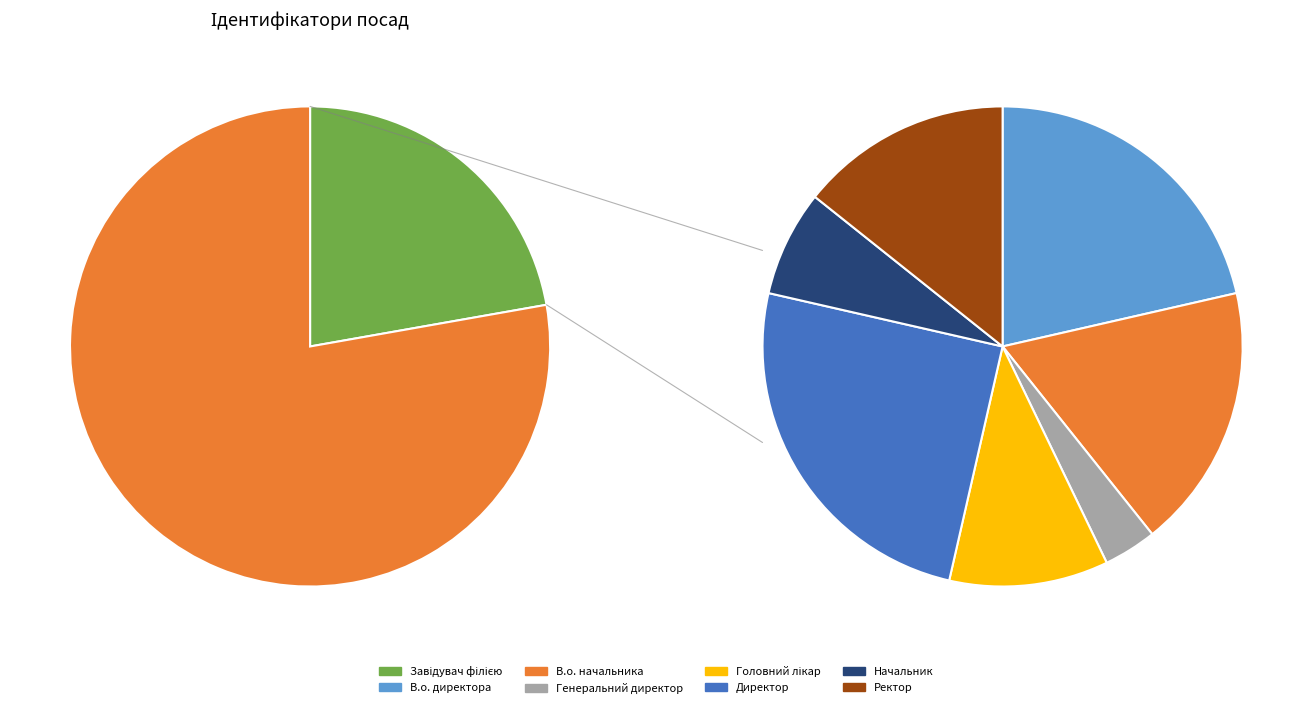

Do Ректор and Головний лікар together represent more than half of the pie?

No